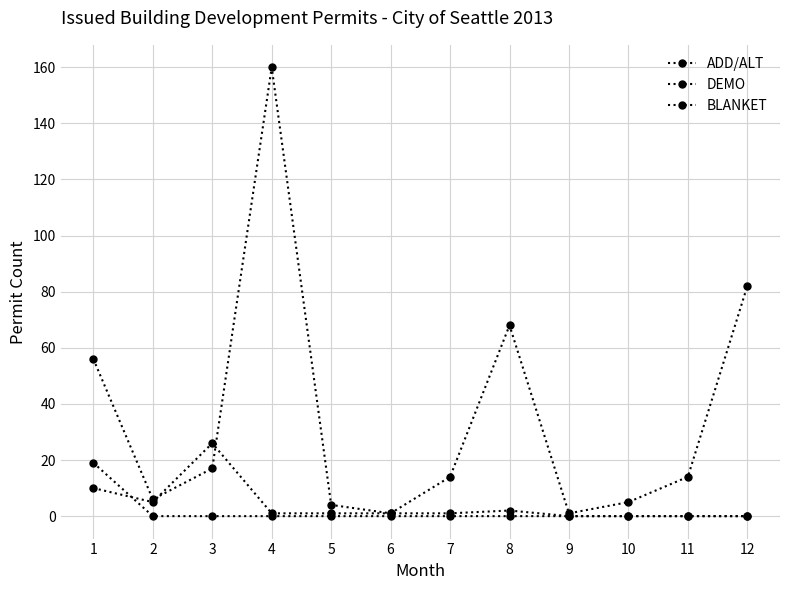

Which series ends up on top after the final intersection of BLANKET and DEMO?

DEMO